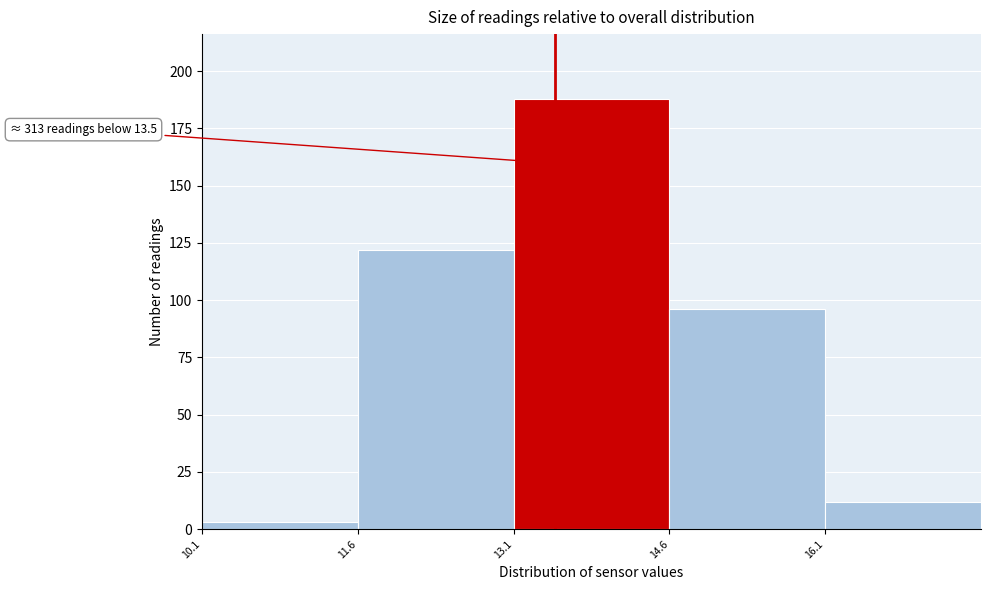

Which range on the x-axis has the tallest bar?

13.1 to 14.6